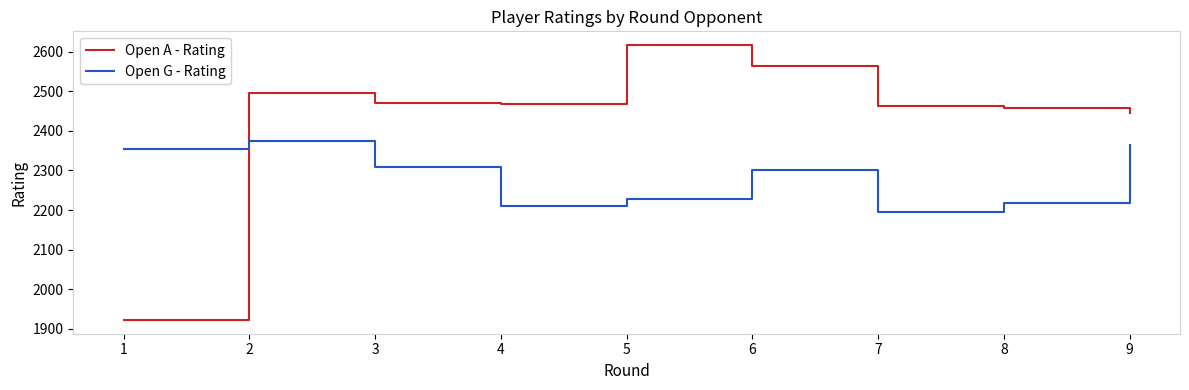

What is the difference between the maximum and minimum values in the Open G - Rating series?

179